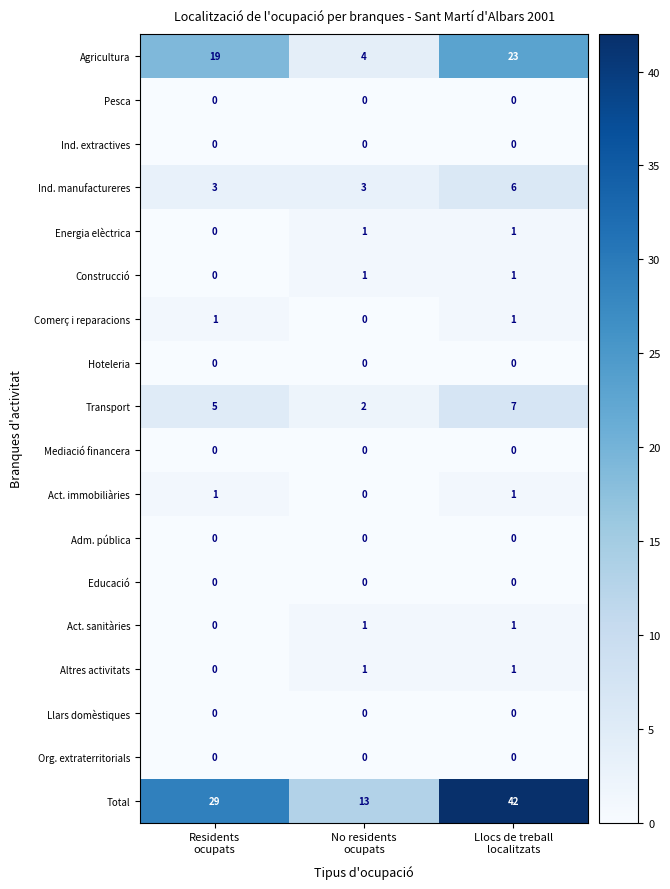

What is the difference between the maximum and minimum values in the Total series?

29